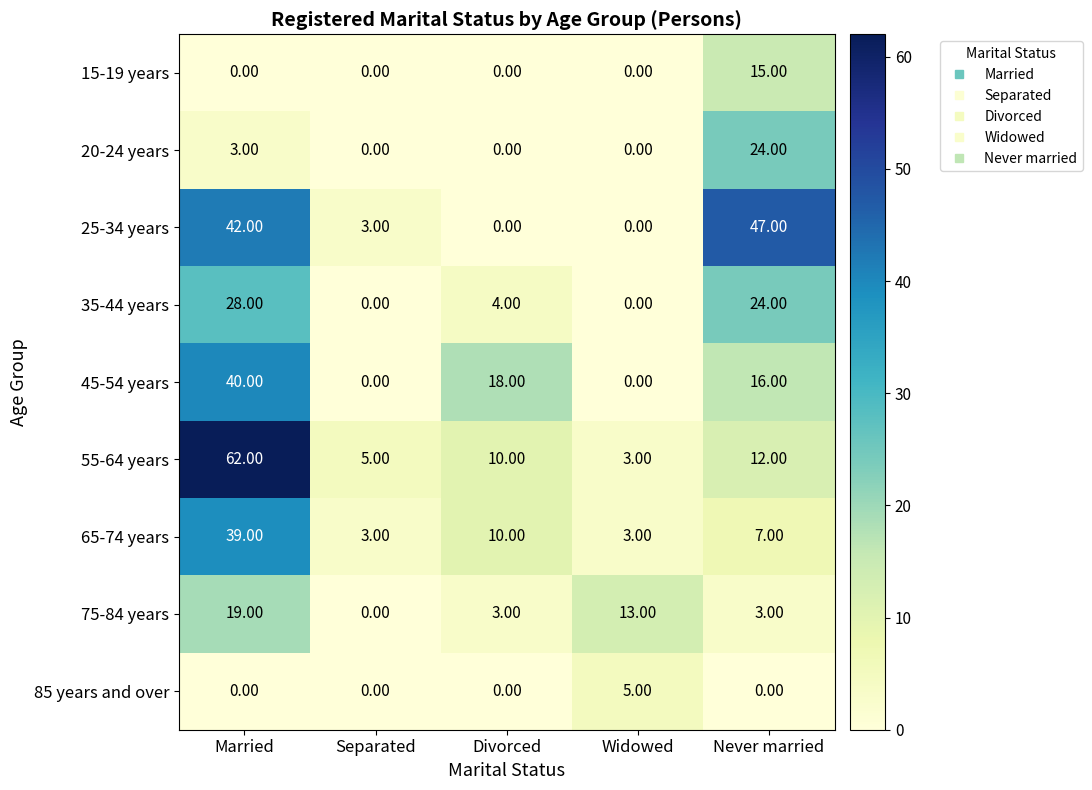

What is the average value of the 65-74 years series?

12